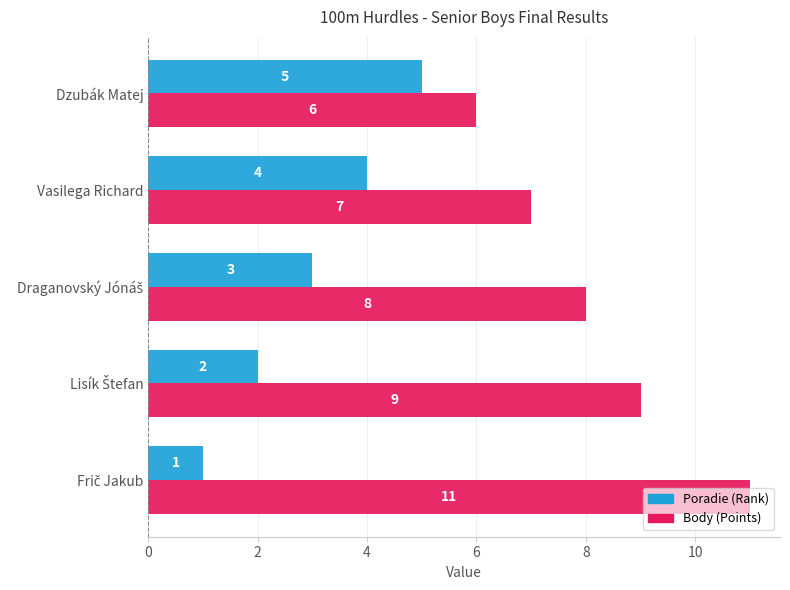

What is the total value across all series at Dzubák Matej?

11